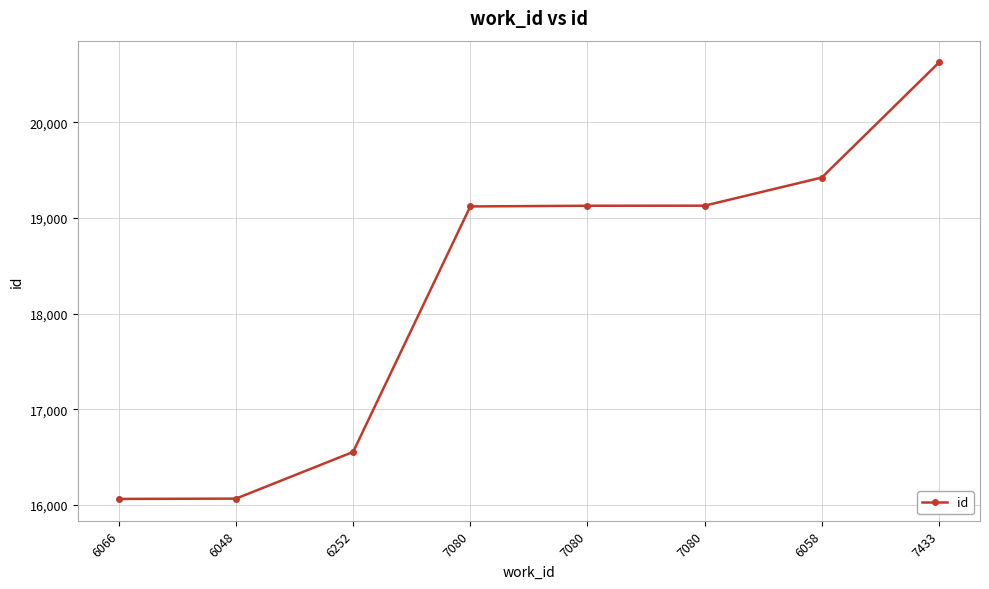

What is the average value?

18263